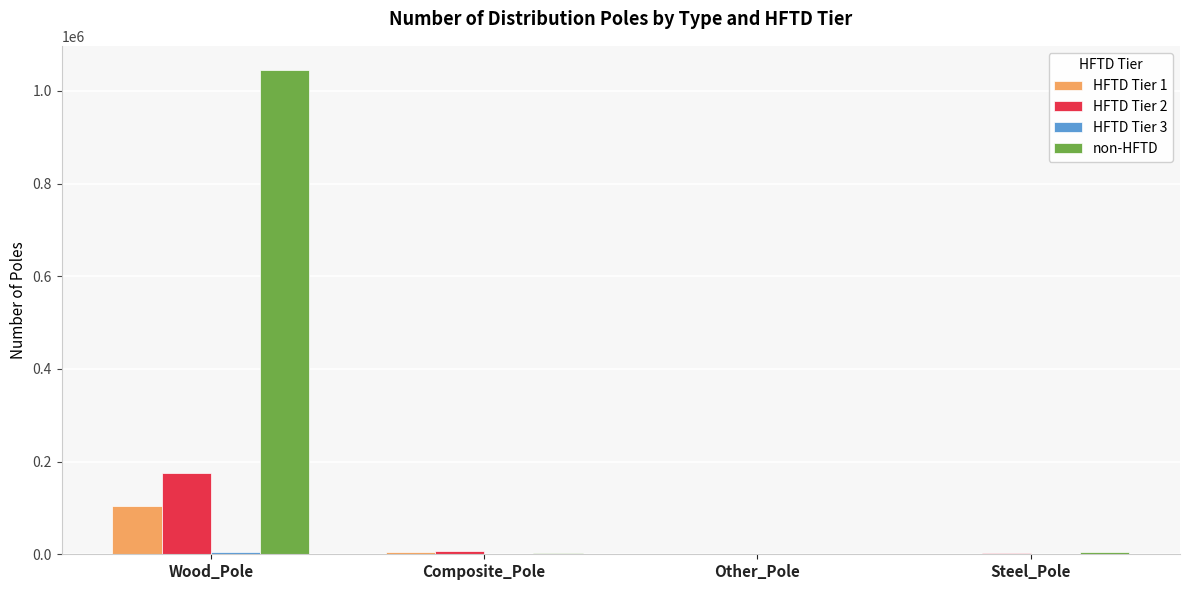

Is it true that HFTD Tier 1 equals 63971 at Wood_Pole?

False